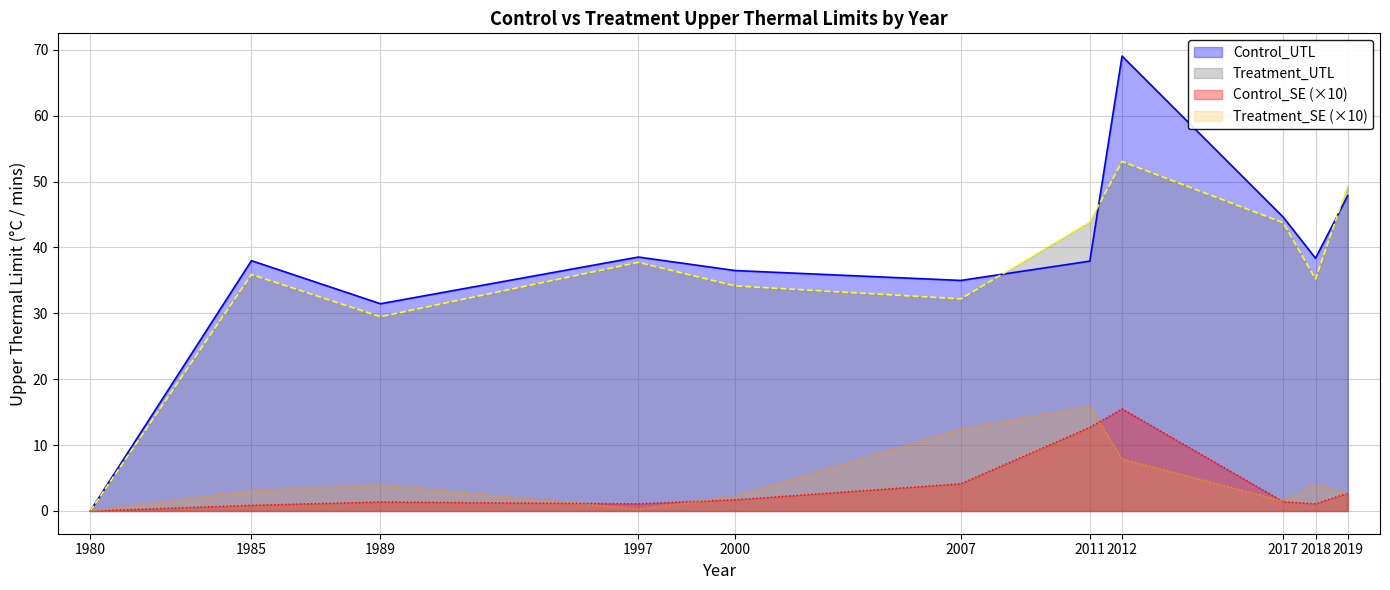

Reading left to right, extract all data points from this chart.

Control_UTL: 1980=0.0	1985=38.0	1989=31.5	1997=38.5	2000=36.5	2007=35.0	2011=37.9	2012=69.1	2017=44.6	2018=38.4	2019=47.9
Treatment_UTL: 1980=0.0	1985=35.9	1989=29.5	1997=37.8	2000=34.2	2007=32.2	2011=43.9	2012=53.1	2017=43.8	2018=35.2	2019=49.4
Control_SE: 1980=0.0	1985=0.9	1989=1.4	1997=1.1	2000=1.7	2007=4.1	2011=12.7	2012=15.5	2017=1.4	2018=1.1	2019=2.7
Treatment_SE: 1980=0.0	1985=3.1	1989=3.9	1997=0.3	2000=2.2	2007=12.4	2011=15.9	2012=7.9	2017=1.5	2018=4.0	2019=2.6